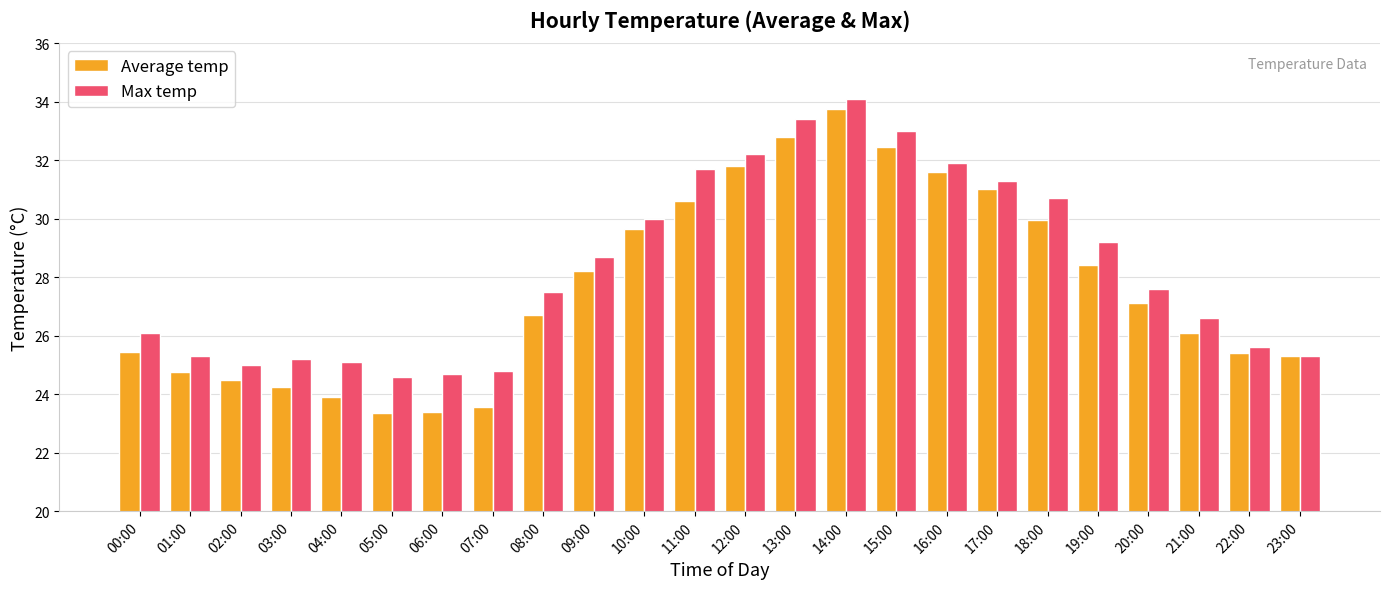

What is the label of the 2nd bar from the right?

22:00